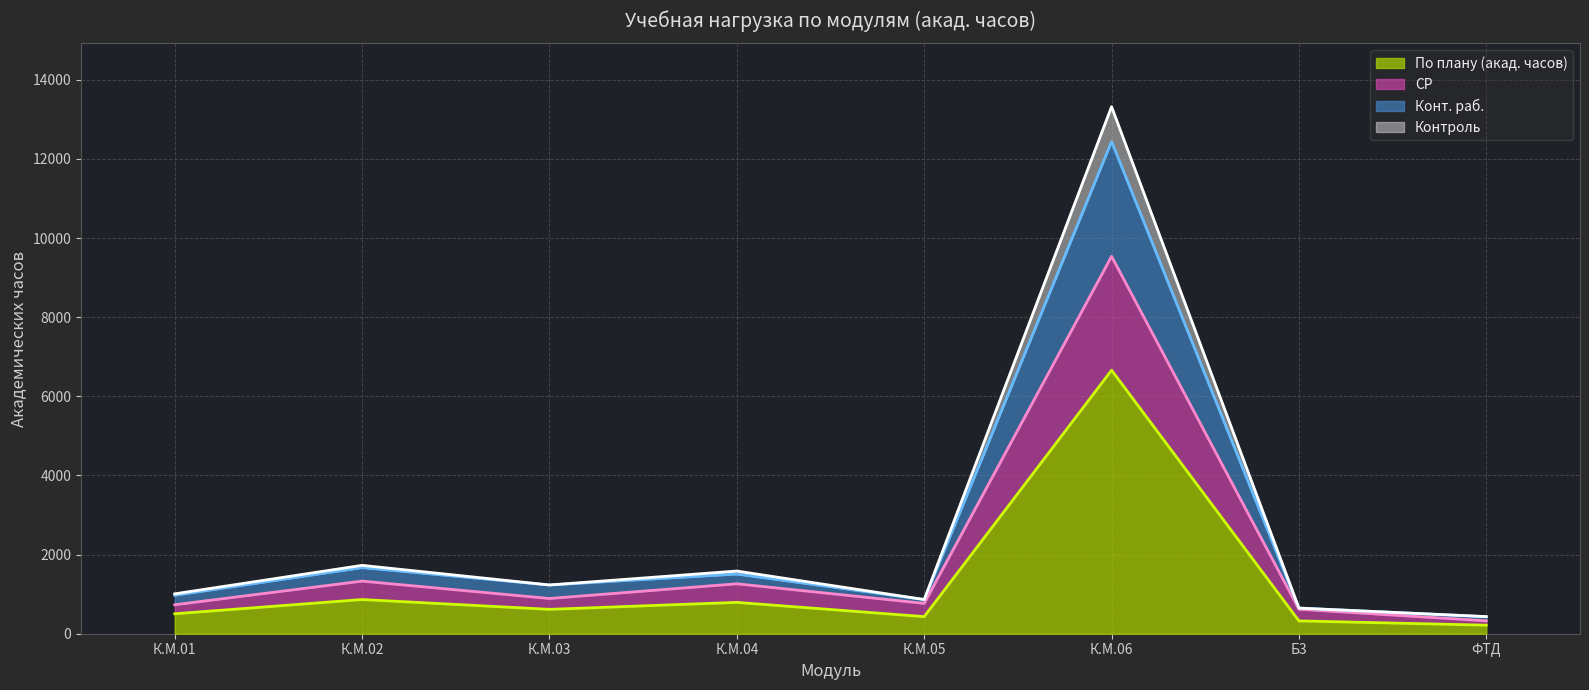

How many values in the Контроль series exceed 1232?

3